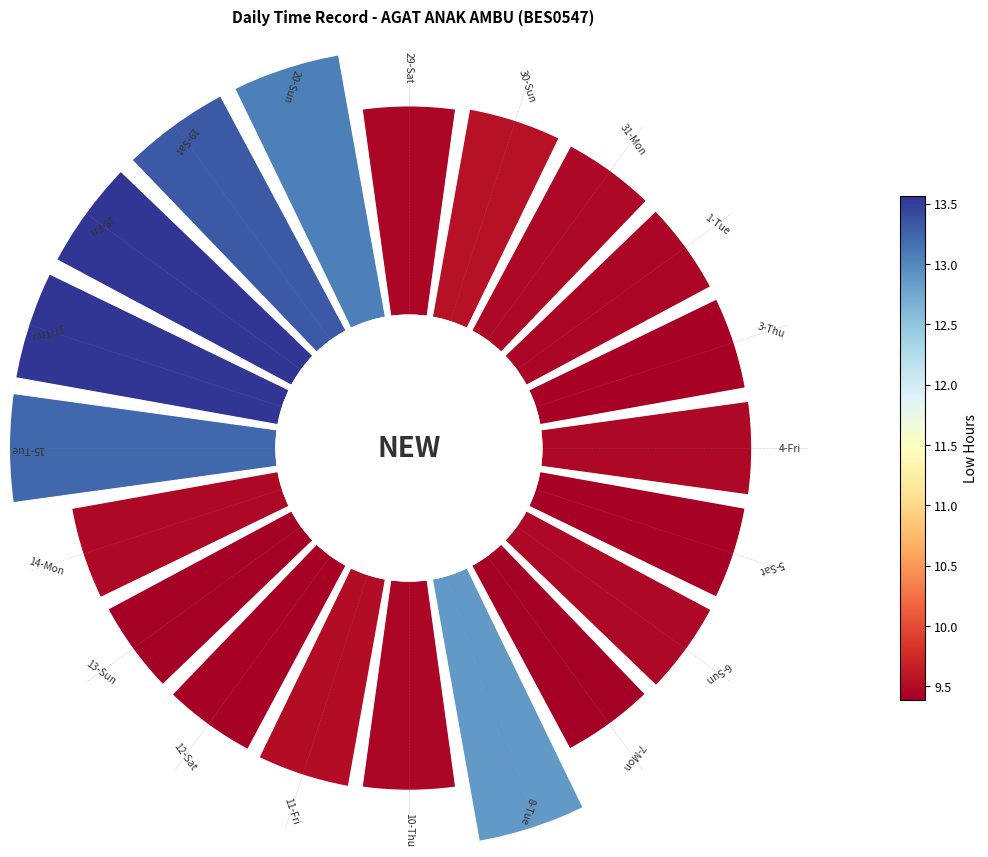

Count the number of slices in the pie.

20